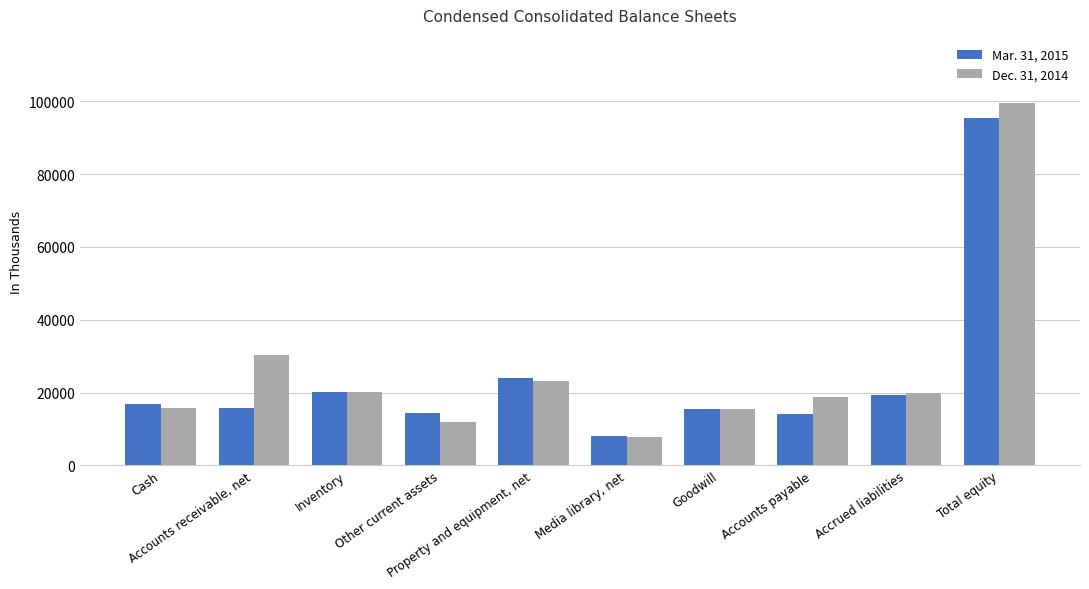

What are all the series names shown in the legend?

Mar. 31, 2015, Dec. 31, 2014